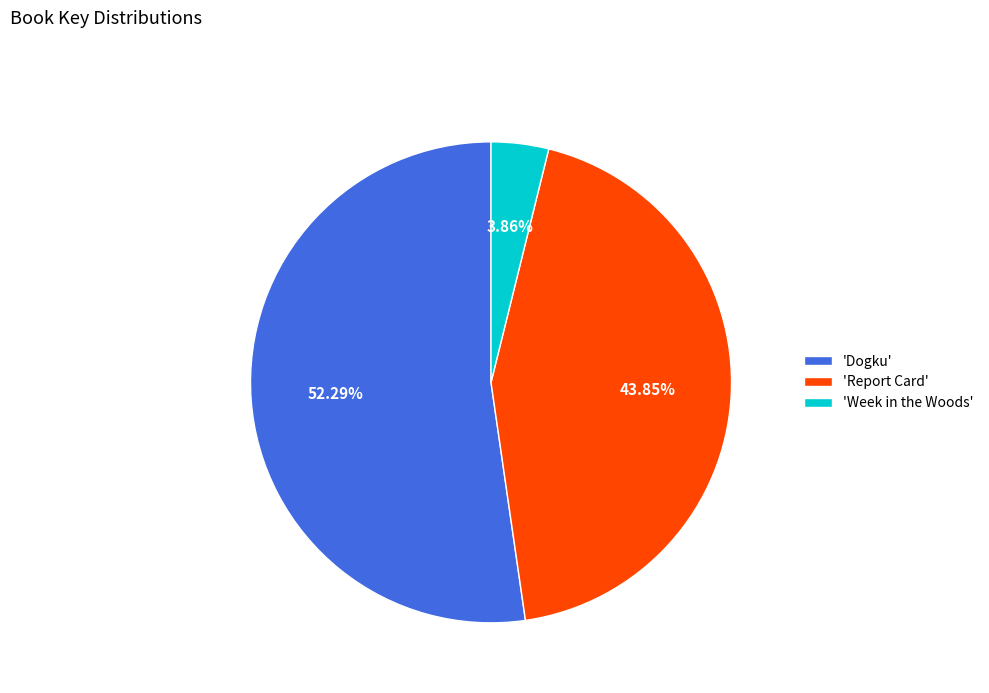

Rank the categories by value from lowest to highest.

'Week in the Woods', 'Report Card', 'Dogku'